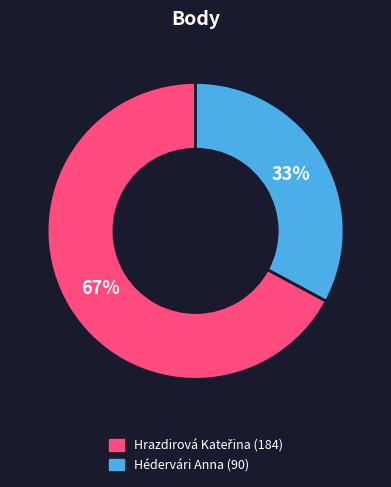

To the nearest percent, what is the difference between the largest and smallest slice percentages?

34%